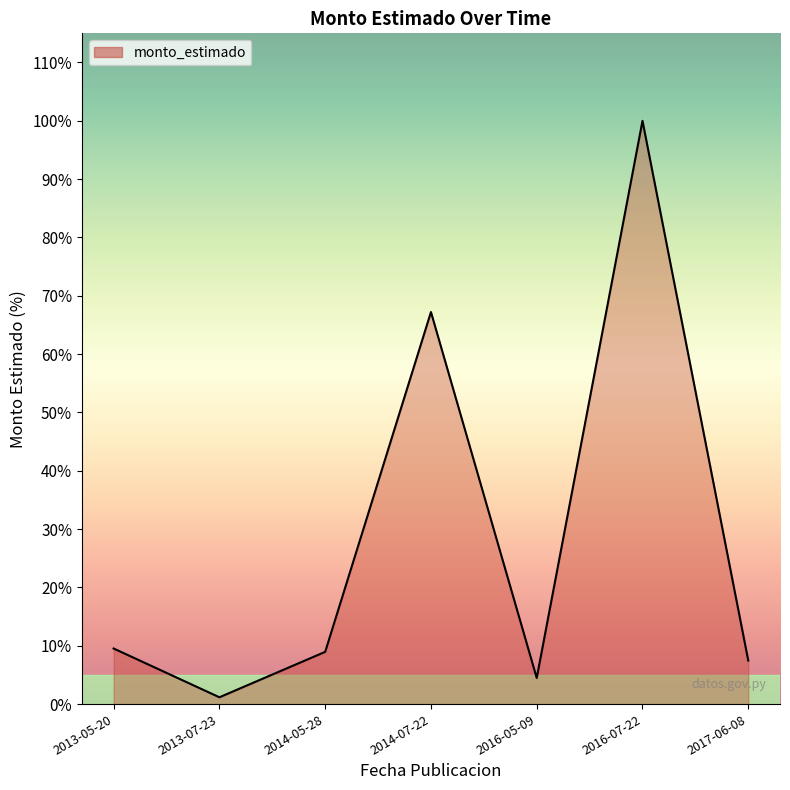

The value at 2016-07-22 is 59331979. True or false?

False